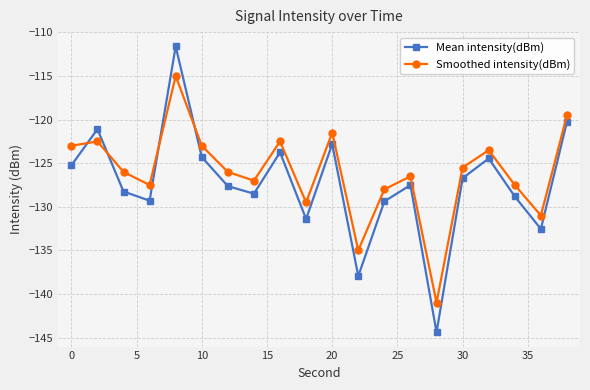

How many times do Smoothed intensity(dBm) and Mean intensity(dBm) cross each other?

4